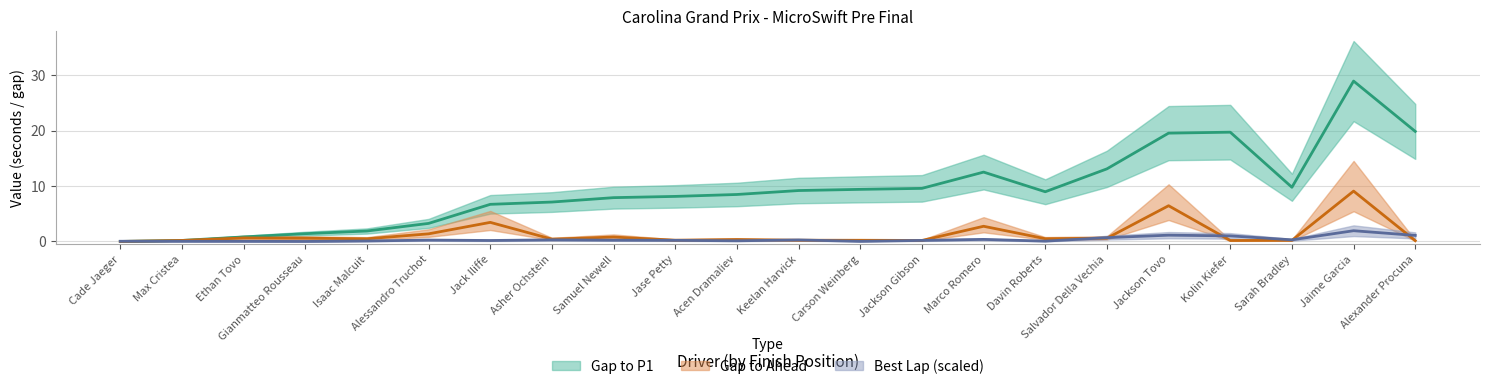

How many interior local valleys does the GapToAhead series have?

6